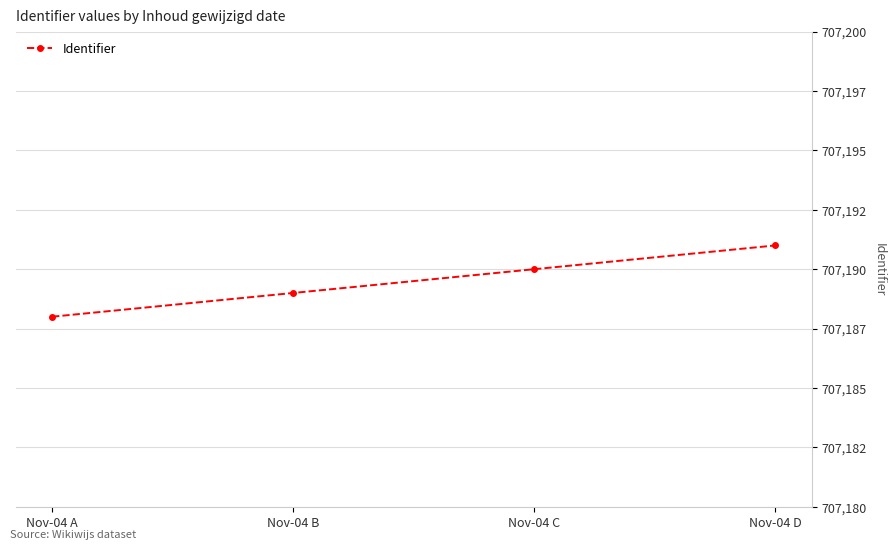

Which label corresponds to the smallest value in the chart?

Nov-04 A